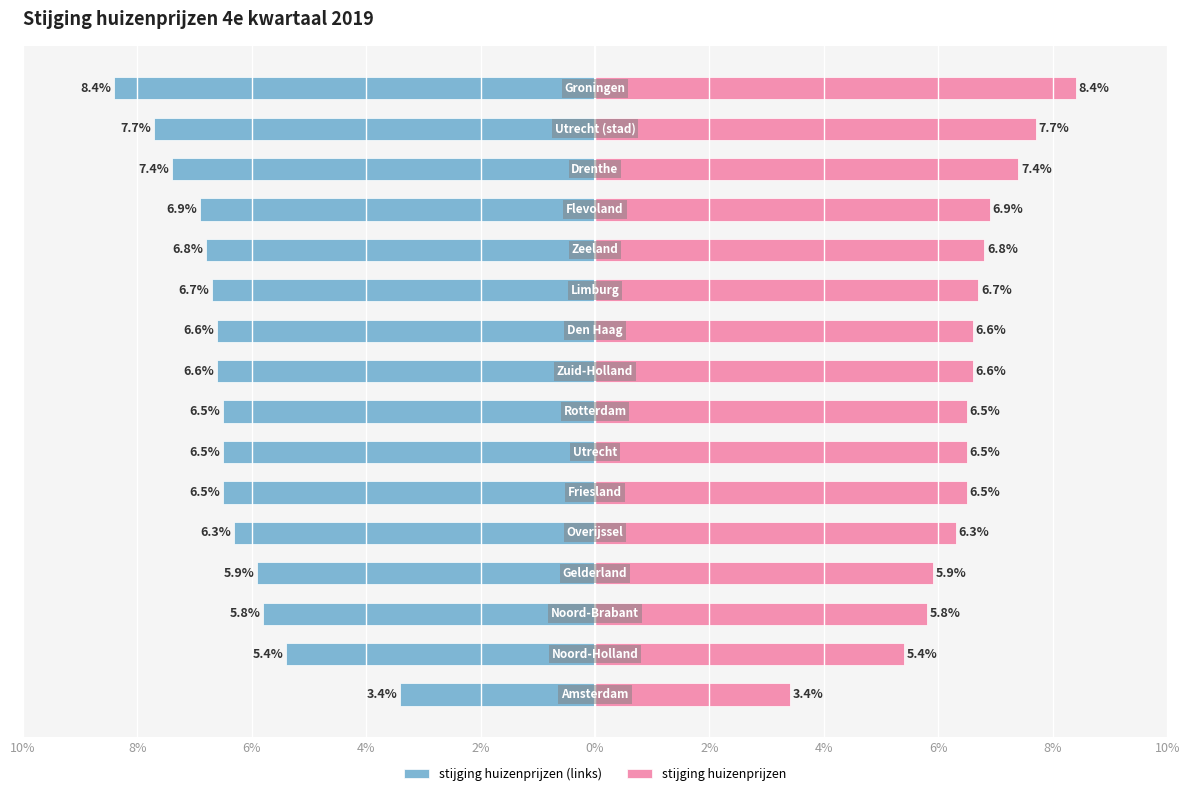

Which series has the widest spread of values?

stijging huizenprijzen (links)